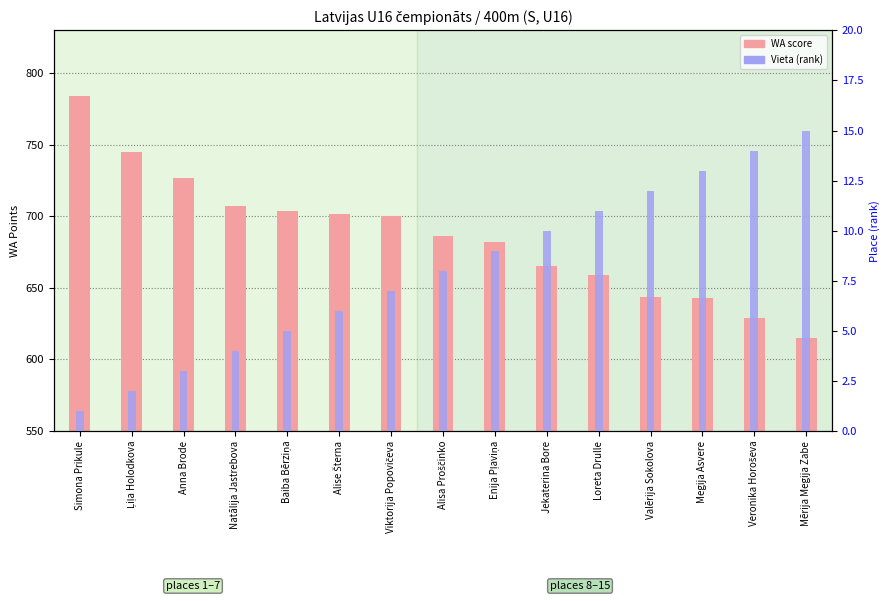

What is the difference between the second highest and second lowest values in the Vieta (rank) series?

12